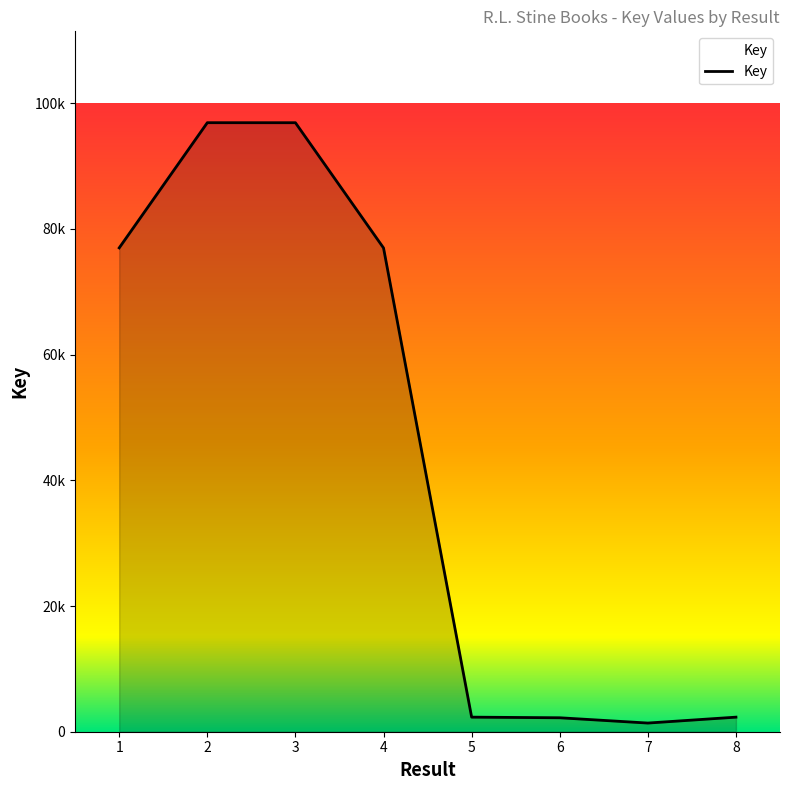

What is the sum of all values?

355980